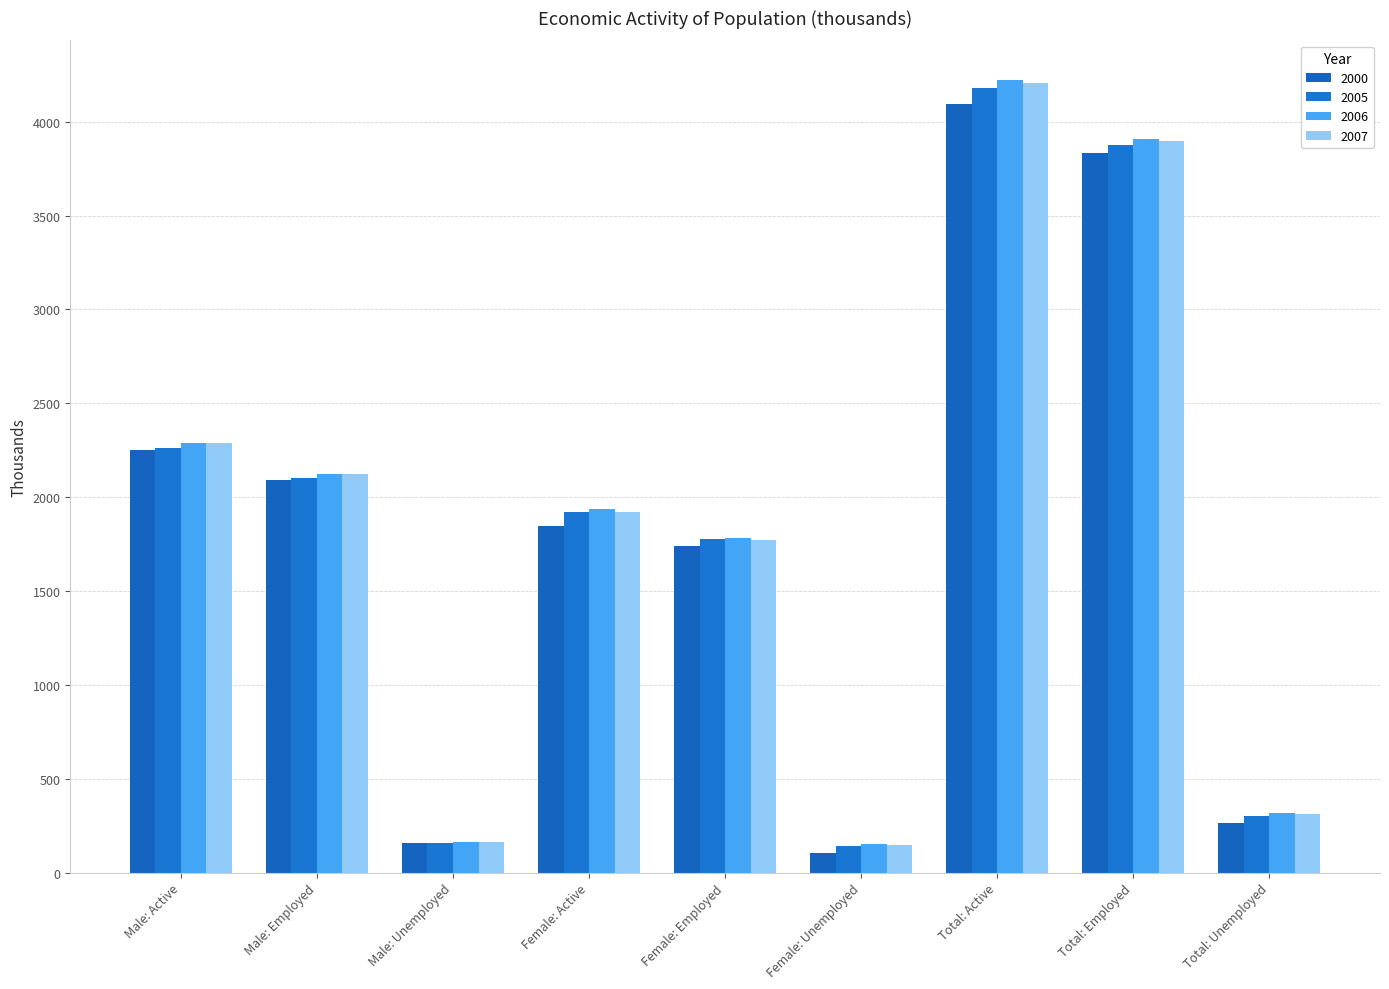

Which series has the widest spread of values?

2006